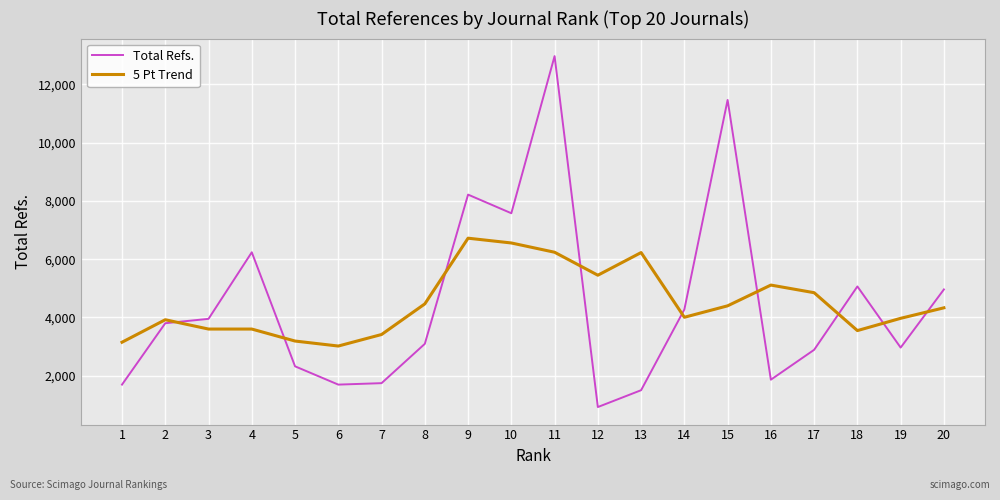

List the series in order of their peak value, highest first.

Total Refs., 5 Pt Trend